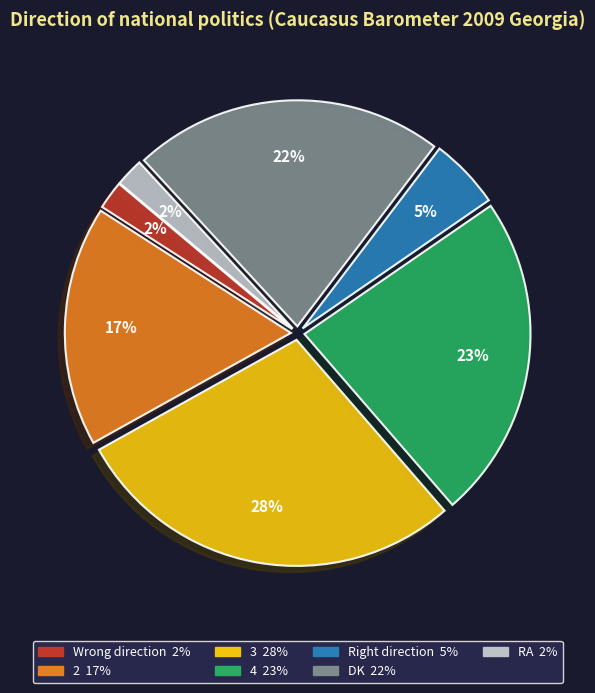

To the nearest percent, what portion does RA represent?

2%